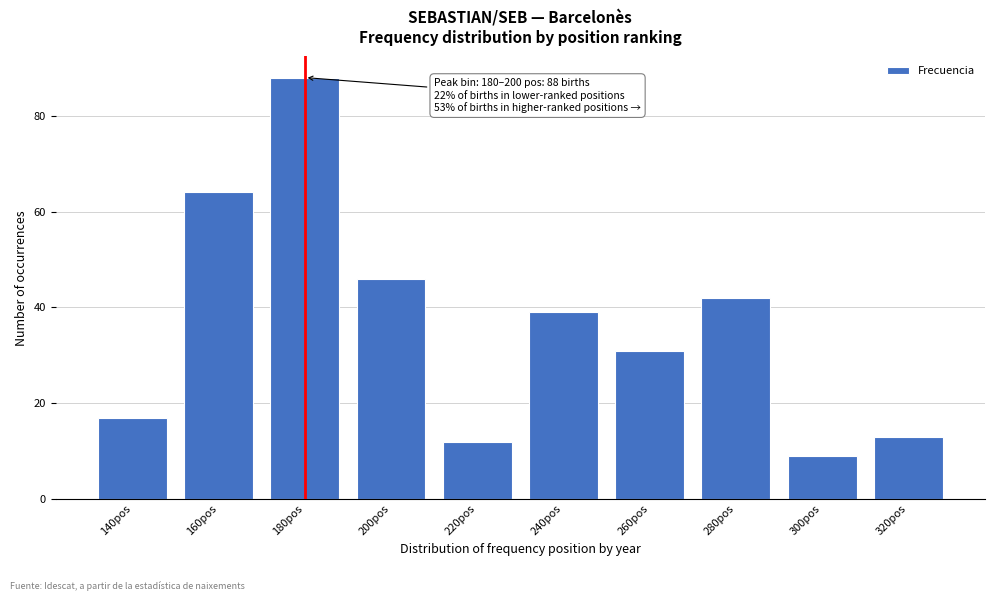

Reading left to right, extract all data points from this chart.

140pos=17	160pos=64	180pos=88	200pos=46	220pos=12	240pos=39	260pos=31	280pos=42	300pos=9	320pos=13